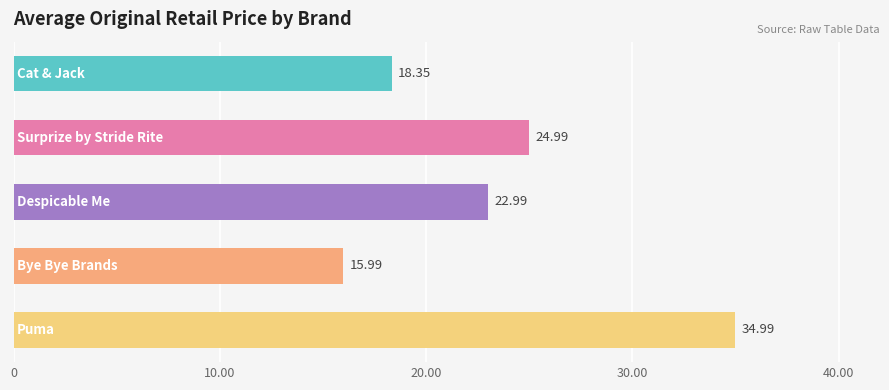

What is the sum of all values?

117.3